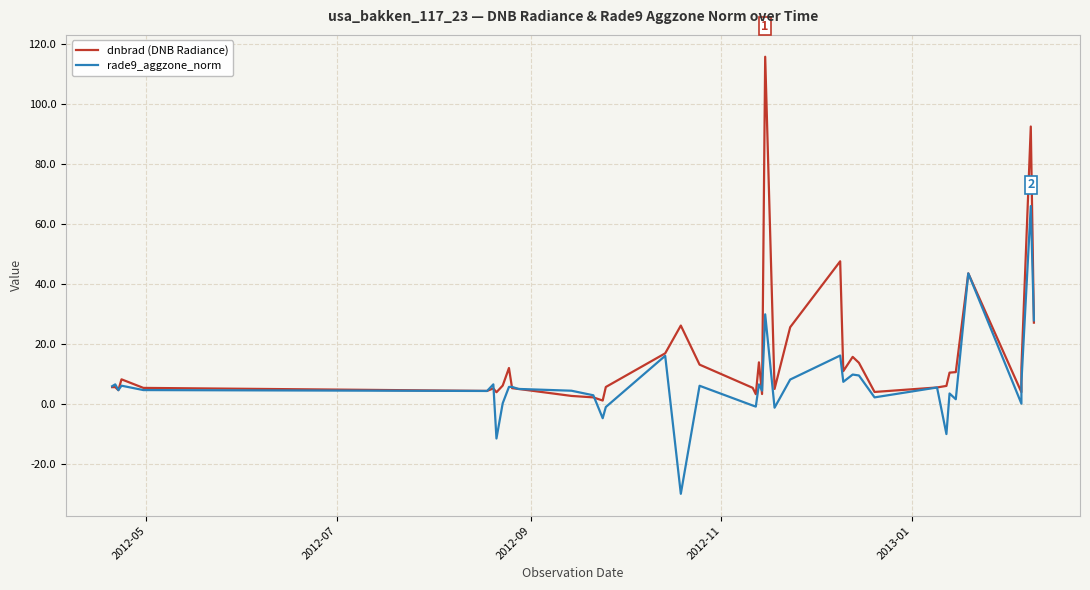

Is the value of dnbrad (DNB Radiance) at 25 greater than the value of rade9_aggzone_norm at 2012-11?

Yes